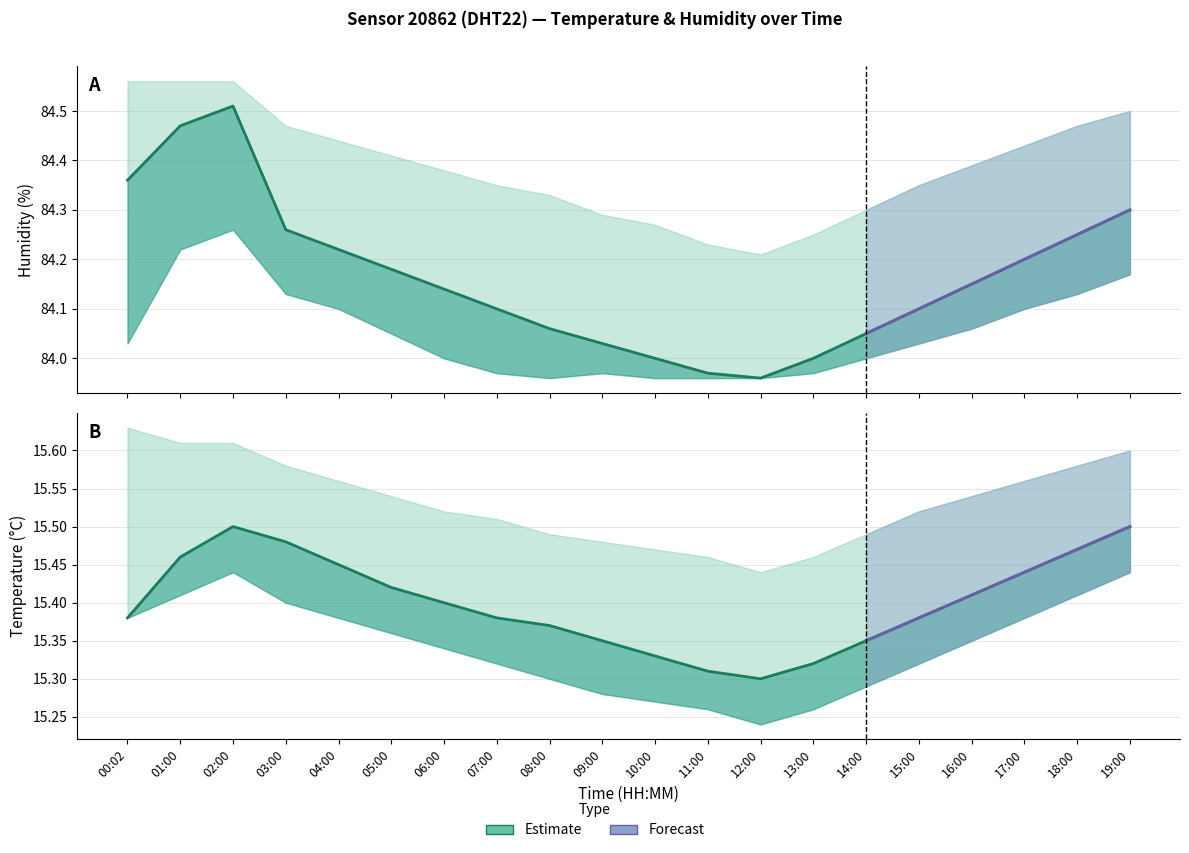

Rank the series by their maximum value, from lowest to highest.

temperature_lower, temperature, temperature_upper, humidity_lower, humidity, humidity_upper